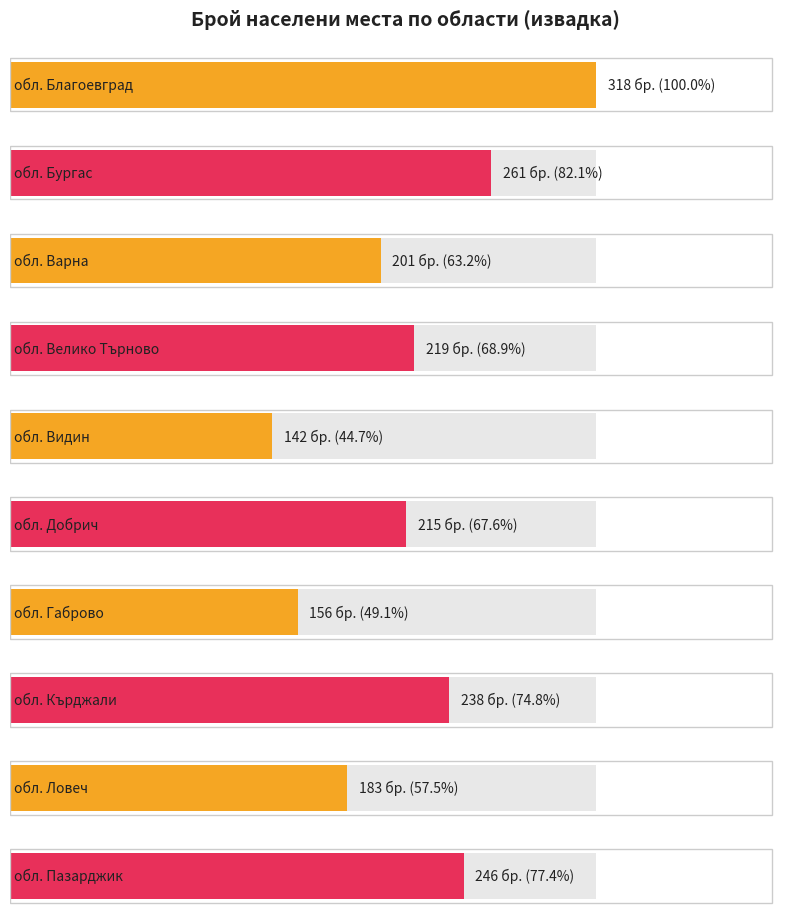

How many bars are there in total?

20